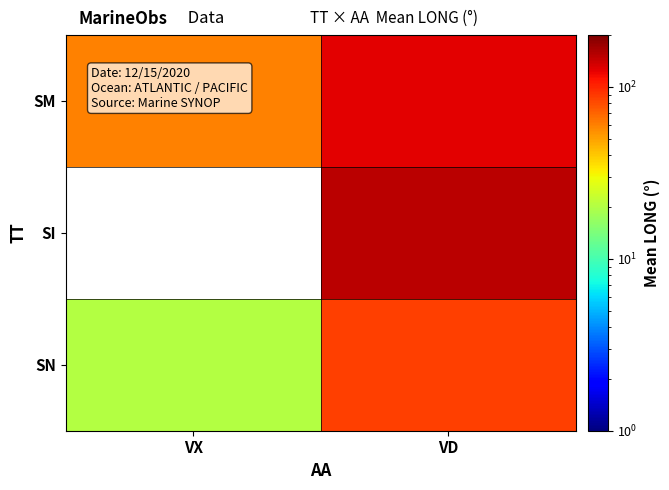

Which label corresponds to the largest value in the chart?

VD